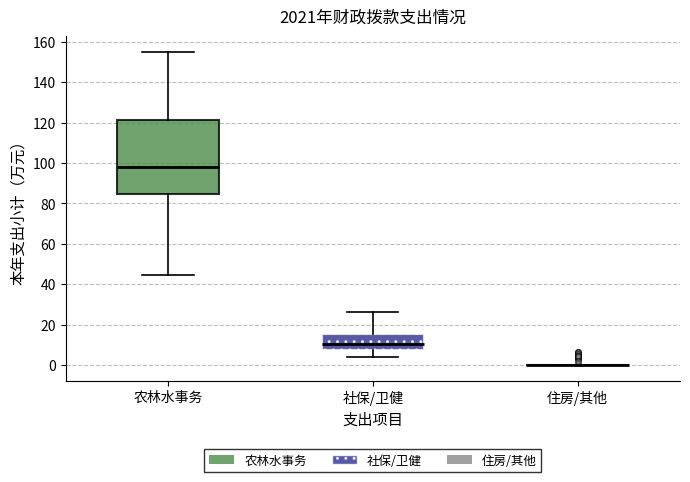

Which box is the tallest, from its lower edge to its upper edge?

农林水事务